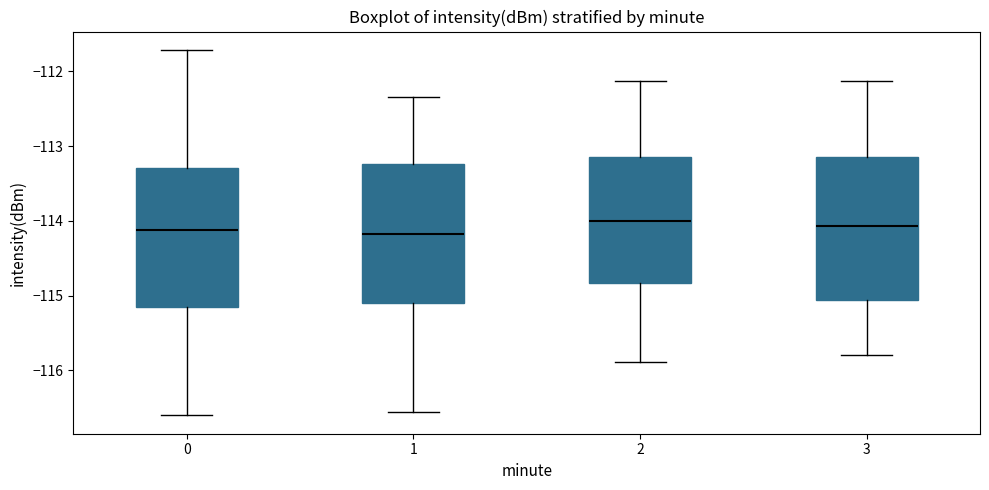

Where does the lower whisker of the box at x = 2 end on the y-axis? The values are not printed on the chart, so give them approximately, as read against the axis.

-115.9